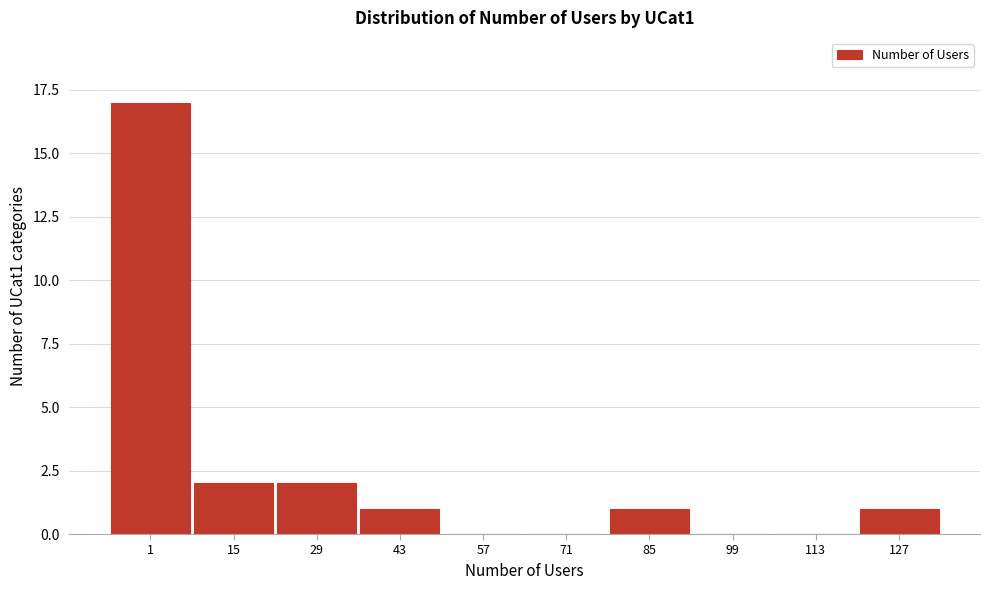

Reading left to right, transcribe all the data shown in this chart.

1=17	15=2	29=2	43=1	57=0	71=0	85=1	99=0	113=0	127=1